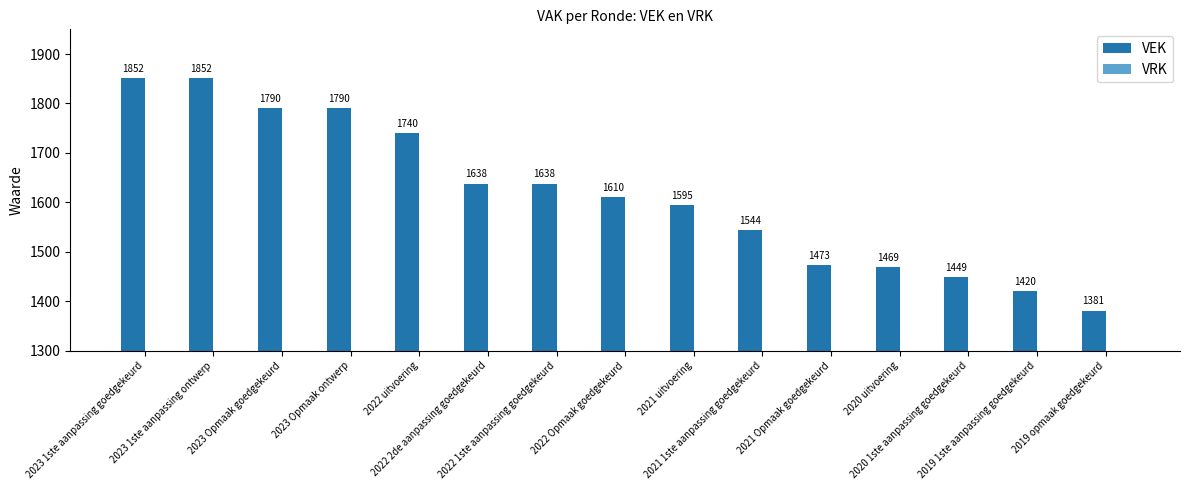

How many data points are less than 1610?

7